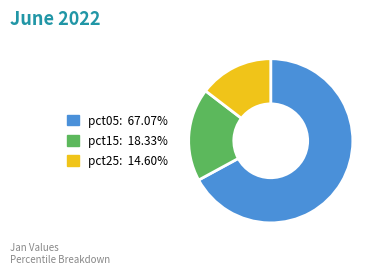

Does any single category account for the majority?

Yes